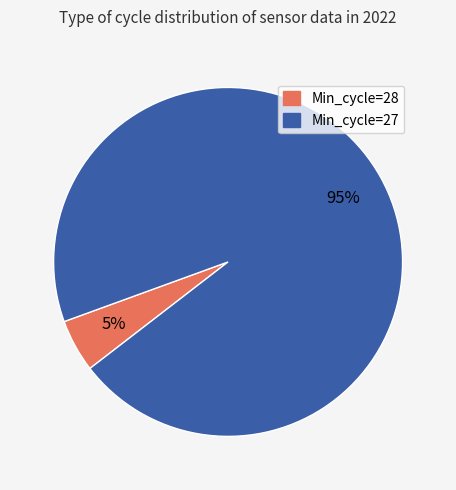

Is there any slice that represents more than half of the pie?

Yes